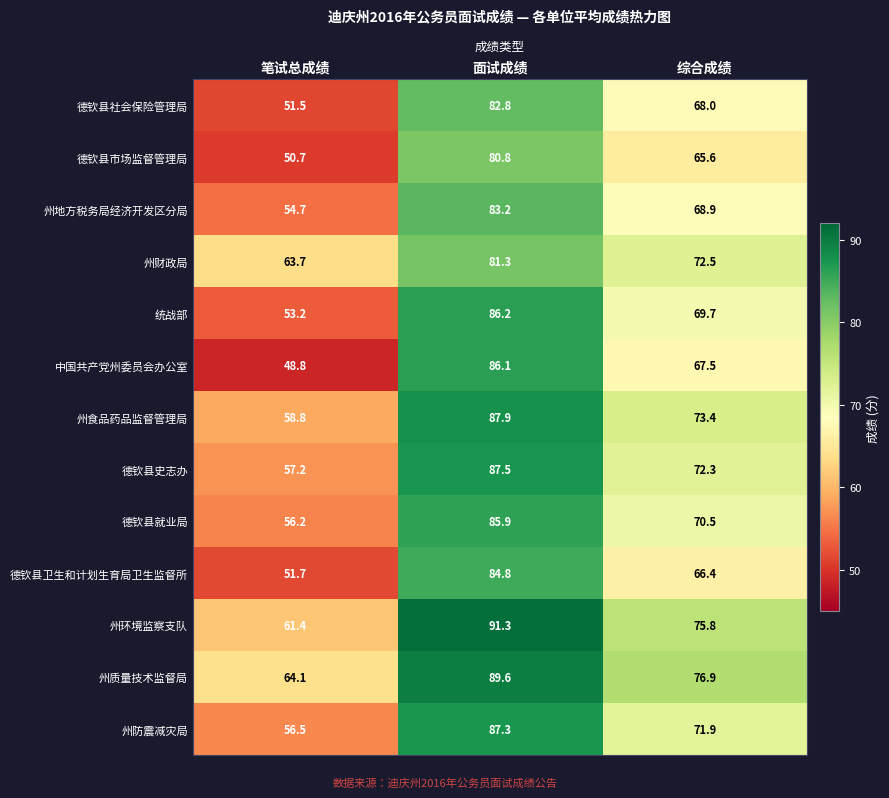

How many data points in 德钦县史志办 are above 72?

2